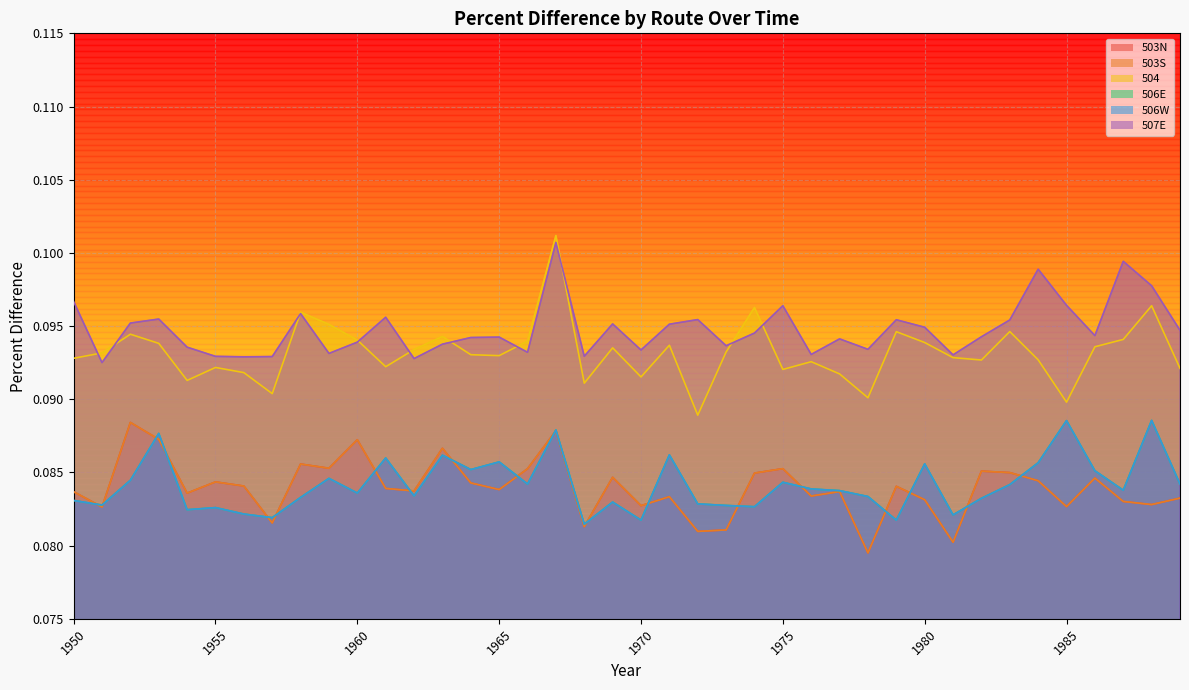

Rank the series by their maximum value, from highest to lowest.

504, 507E, 506E, 506W, 503N, 503S